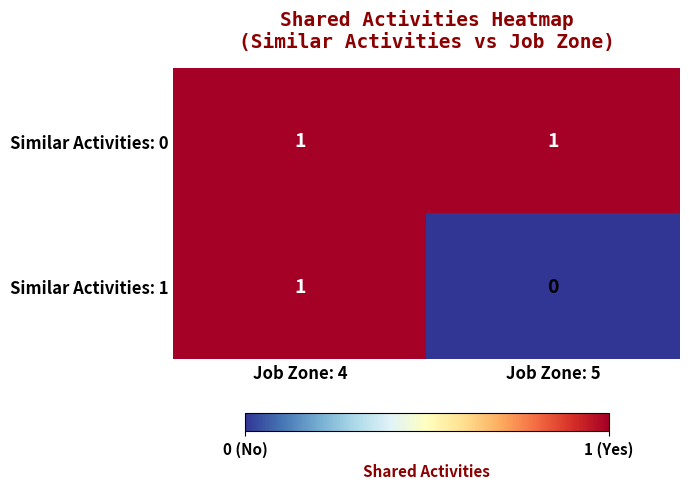

Reading left to right, extract all data points from this chart.

Similar Activities: 0: 1	1
Similar Activities: 1: 1	0